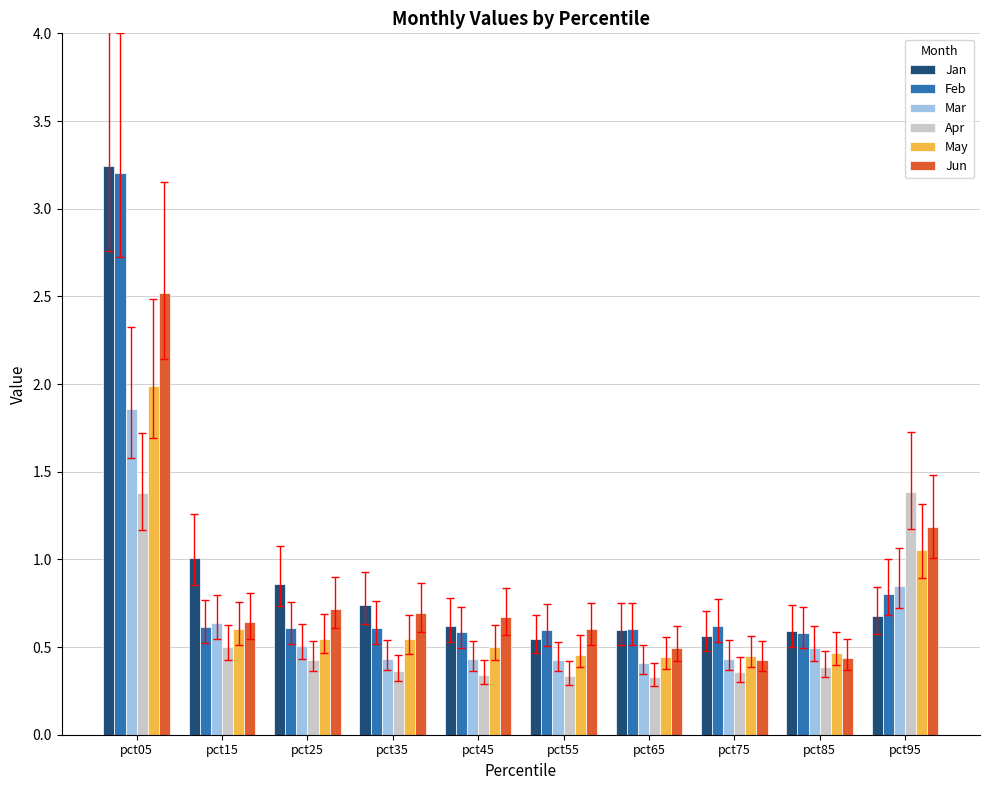

Which series has the largest range (max minus min)?

Jan